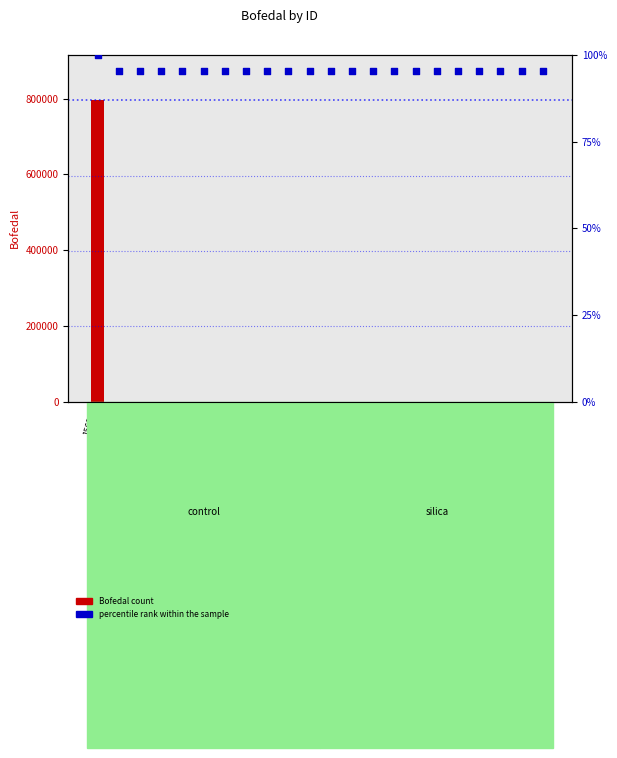

What is the total value across all series at 15687?

95.5